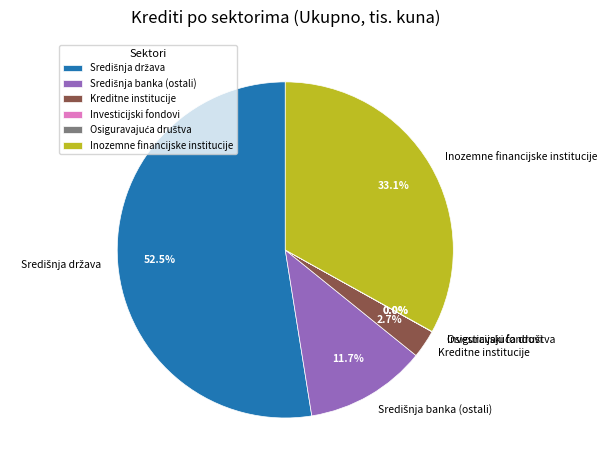

Is Kreditne institucije the majority of the pie?

No